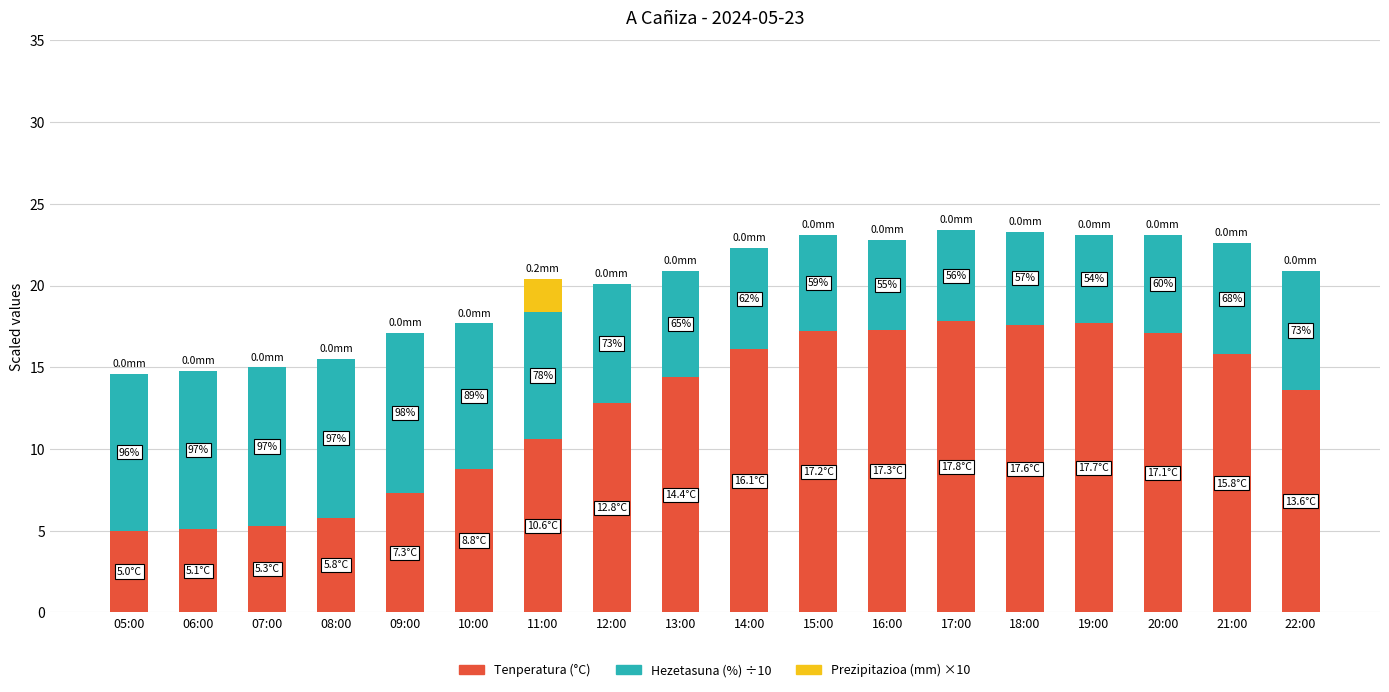

What is the difference between the Tenperatura (°C) values at 14:00 and 19:00?

1.6